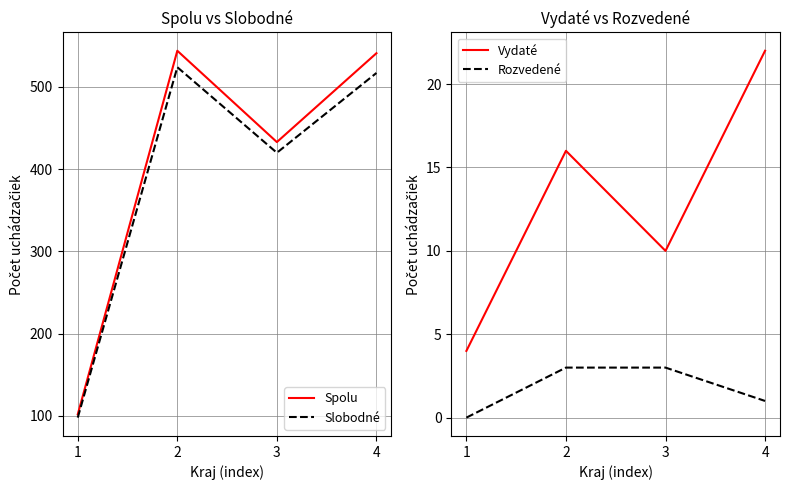

At which label does Spolu reach its peak?

2